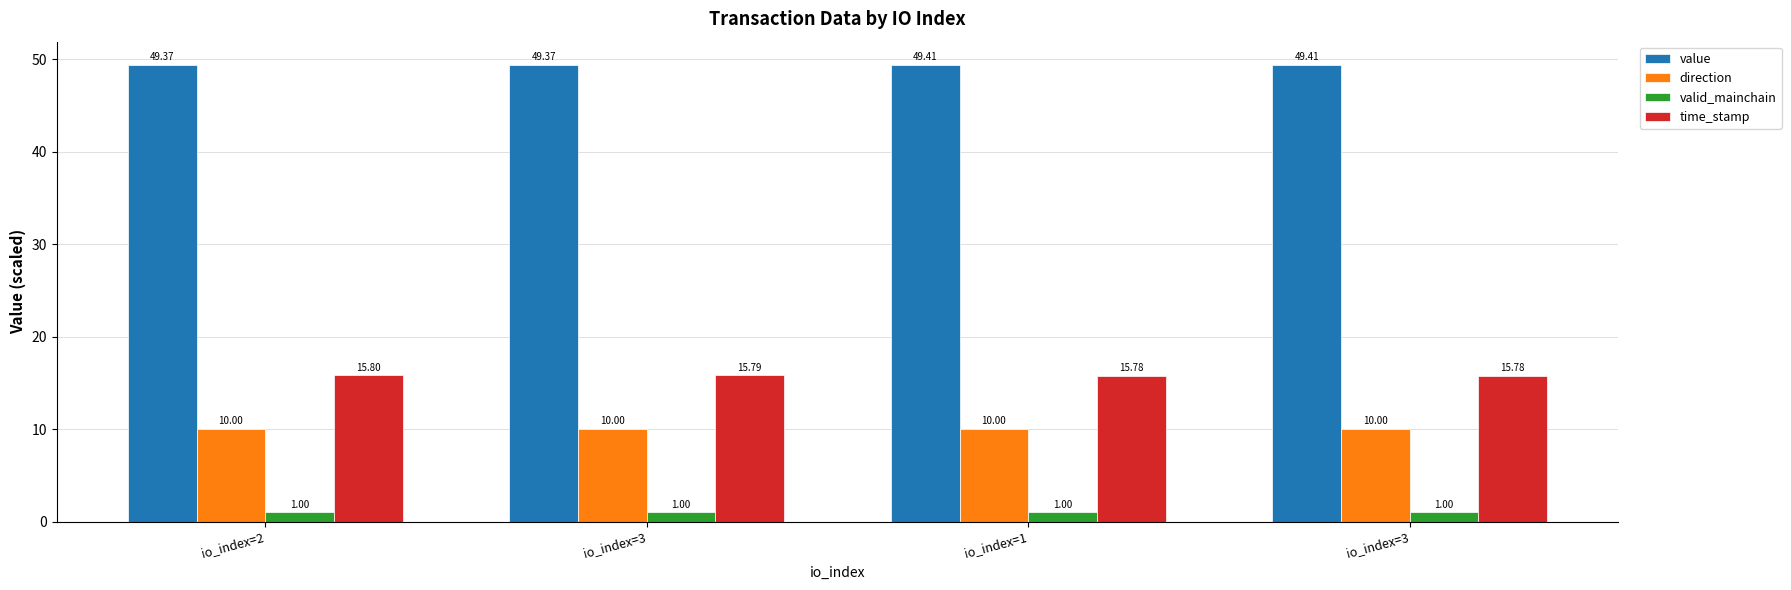

How many bars are there in each group?

4